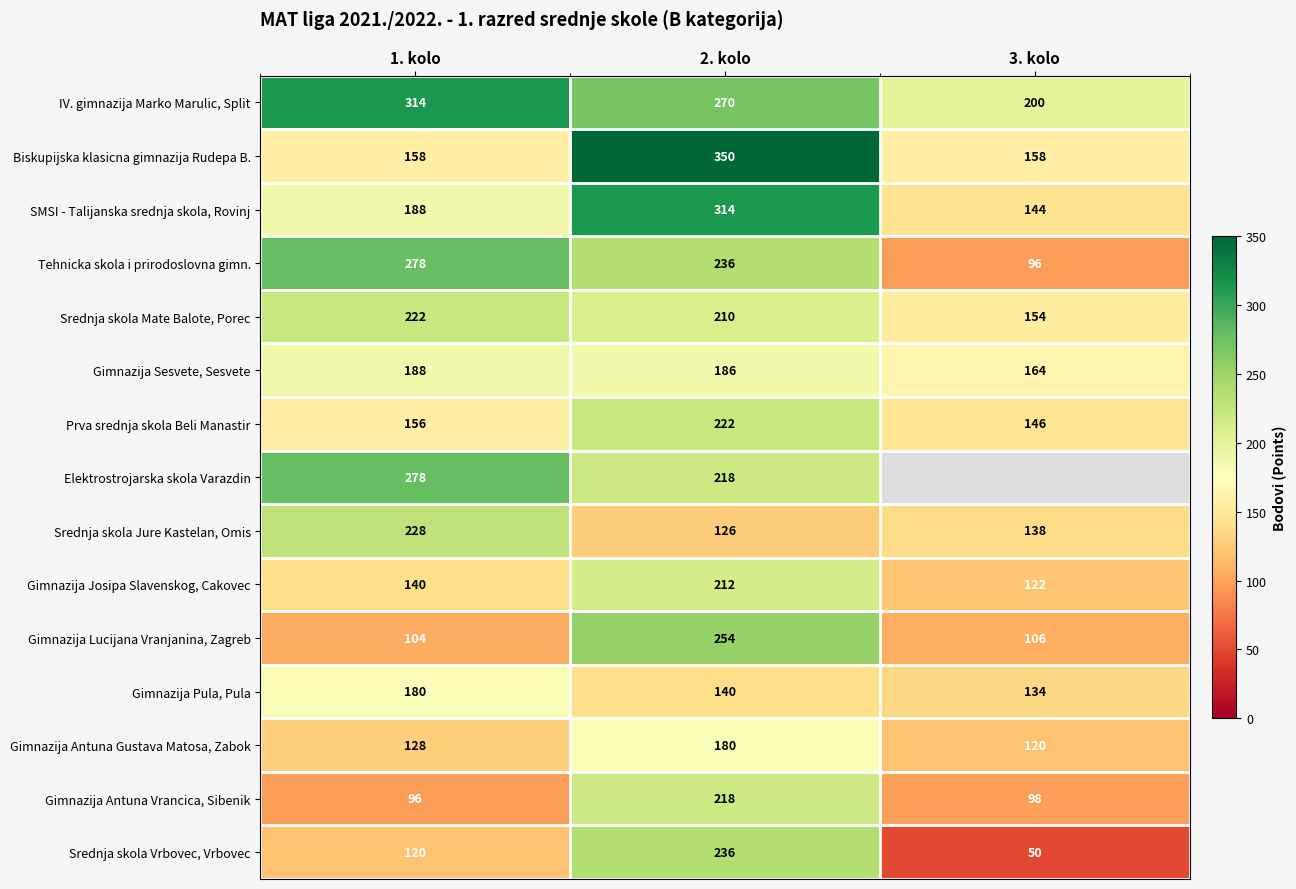

Is it true that SMSI - Talijanska srednja skola, Rovinj equals 98.9 at 1. kolo?

False